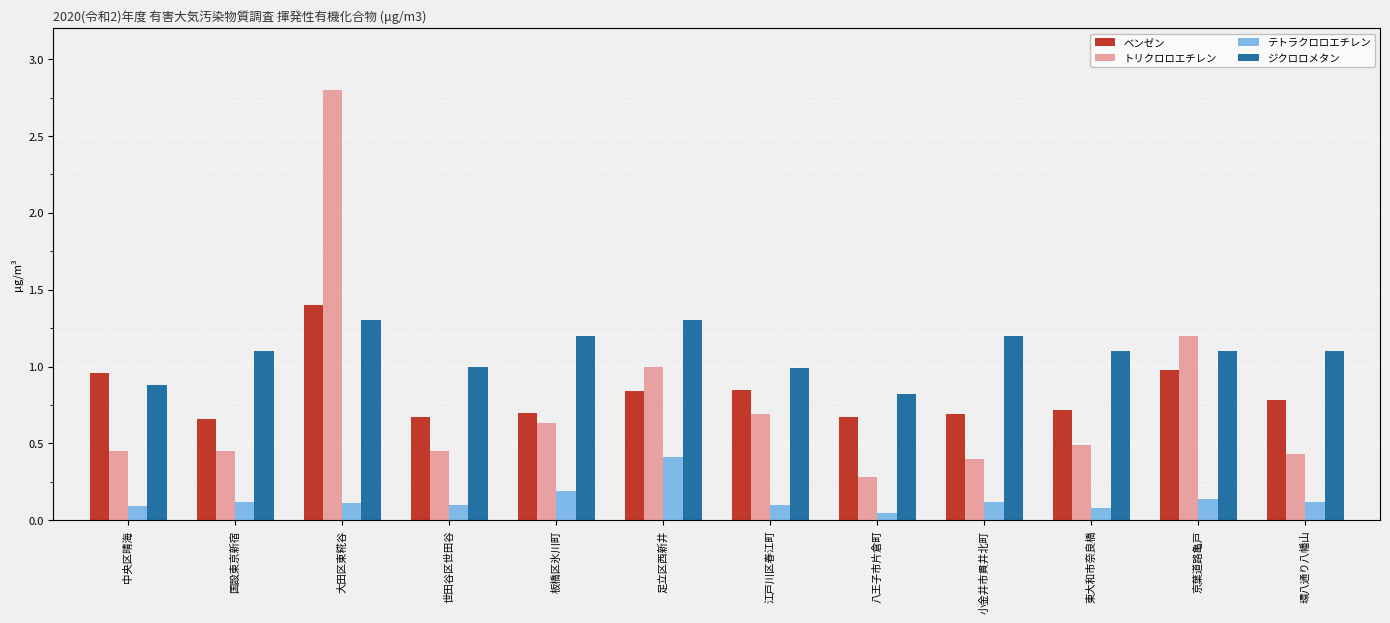

Is it true that トリクロロエチレン equals 0.7 at 世田谷区世田谷?

False